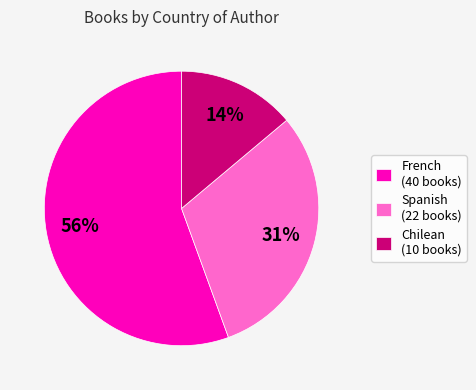

To the nearest percent, what percentage of the pie is Spanish (22 books)?

31%